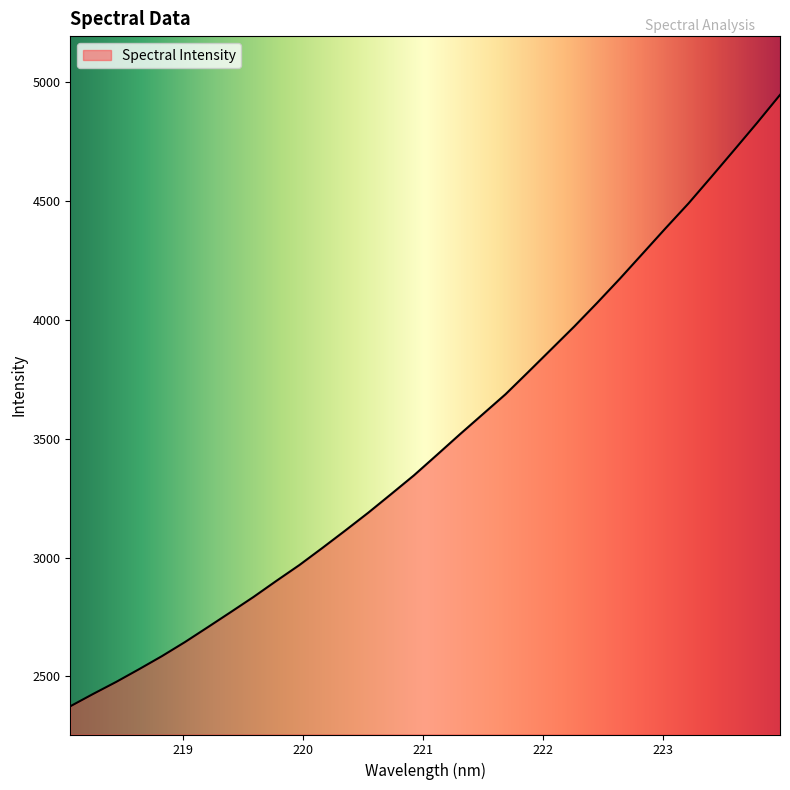

What is the difference between the maximum and minimum values?

2571.8